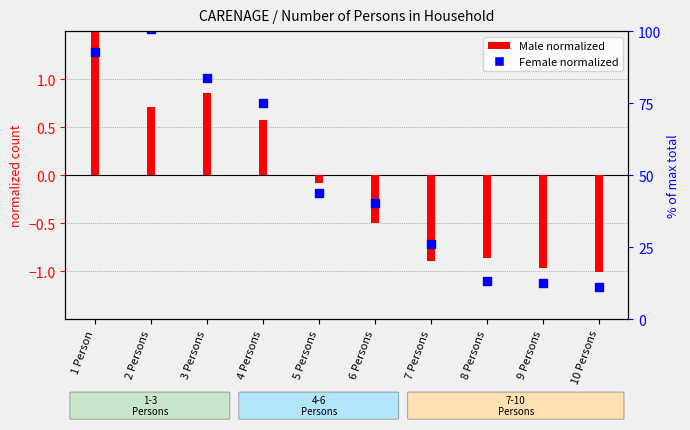

What is the total value across all series at 8 Persons?

-2.0